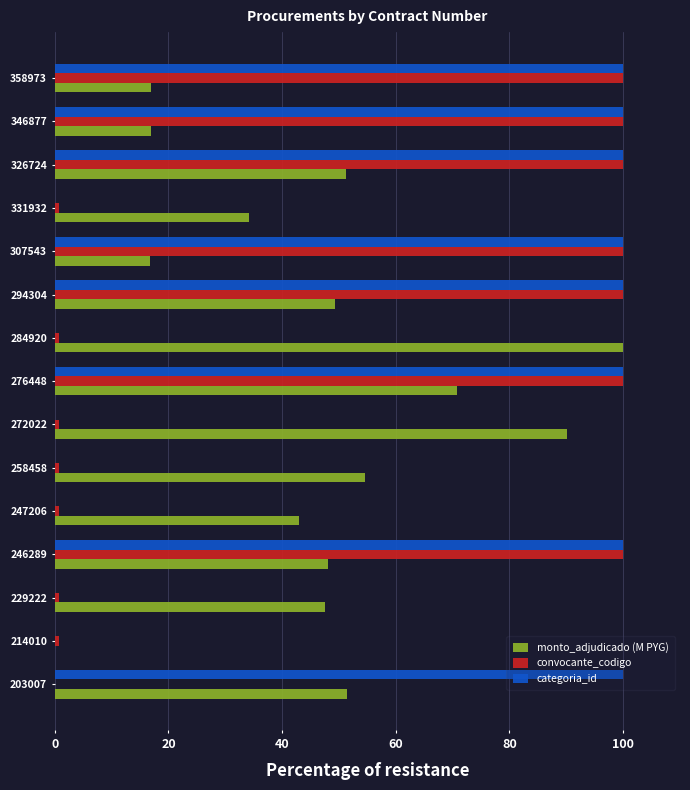

Count the categoria_id values in the range 0 to 100.

15